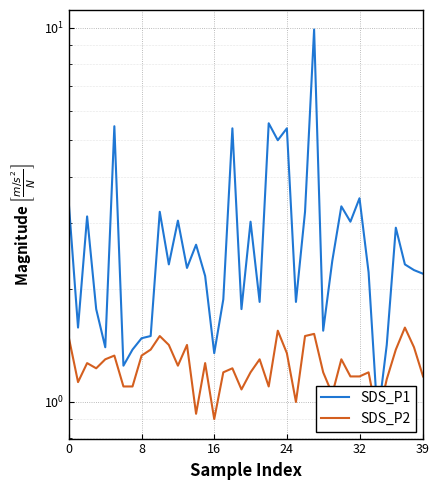

What is the difference between the maximum and minimum values in the SDS_P2 series?

0.7